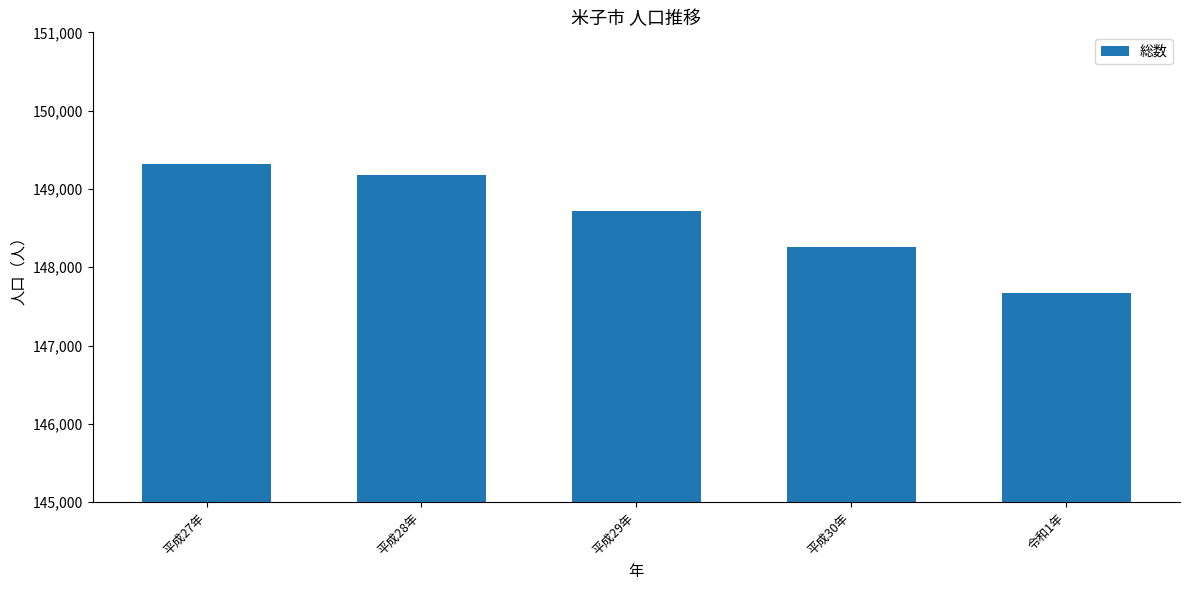

Approximately how many times larger is the value at 平成30年 compared to 平成29年?

1.0